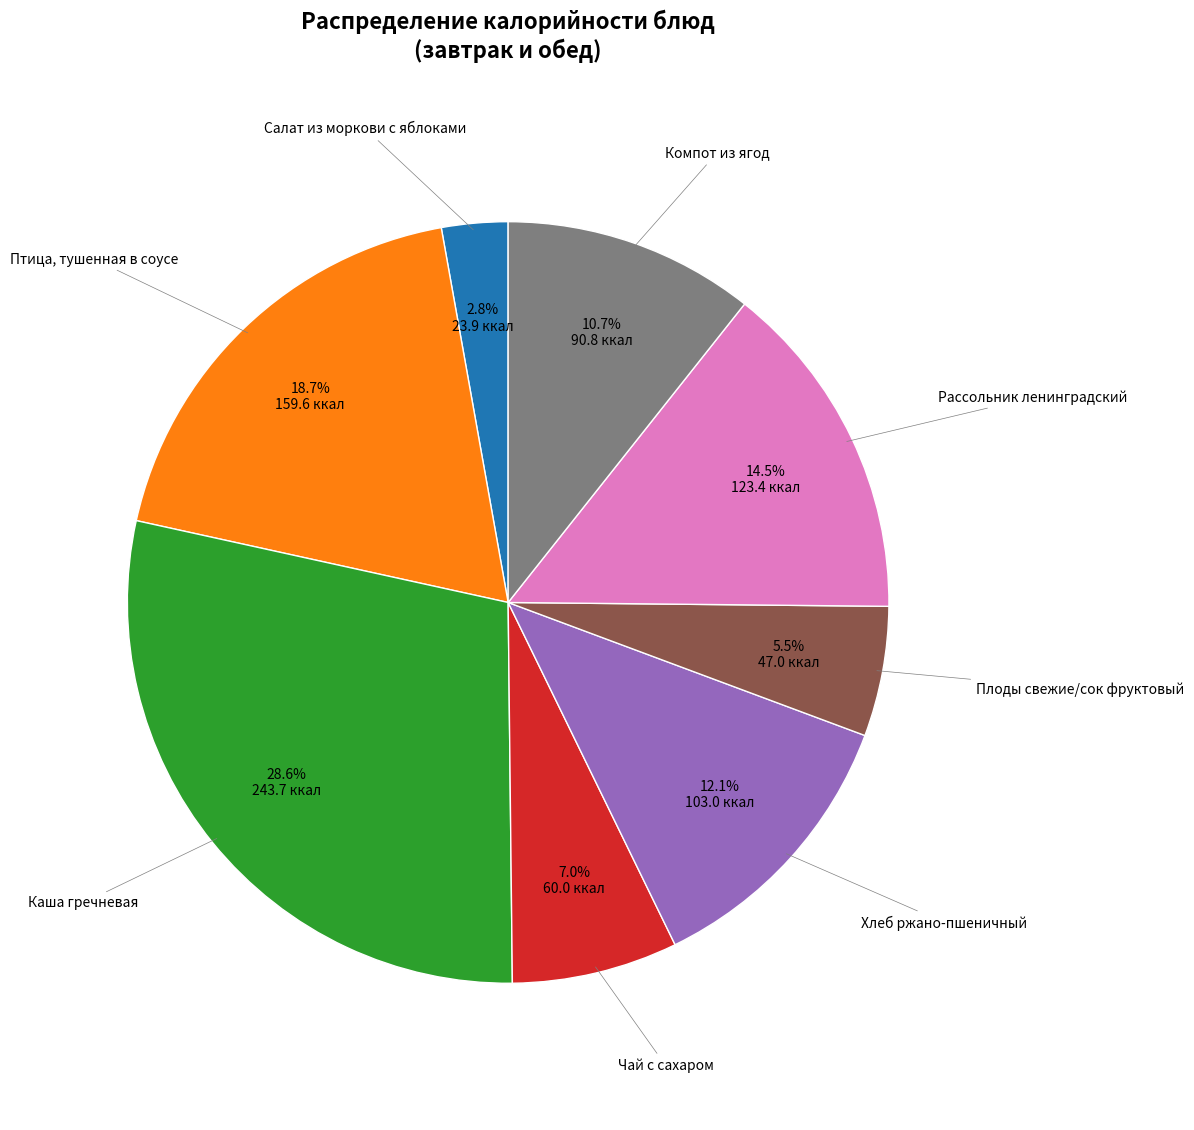

Rank the categories by value from lowest to highest.

Салат из моркови с яблоками, Плоды свежие/сок фруктовый, Чай с сахаром, Компот из ягод, Хлеб ржано-пшеничный, Рассольник ленинградский, Птица, тушенная в соусе, Каша гречневая